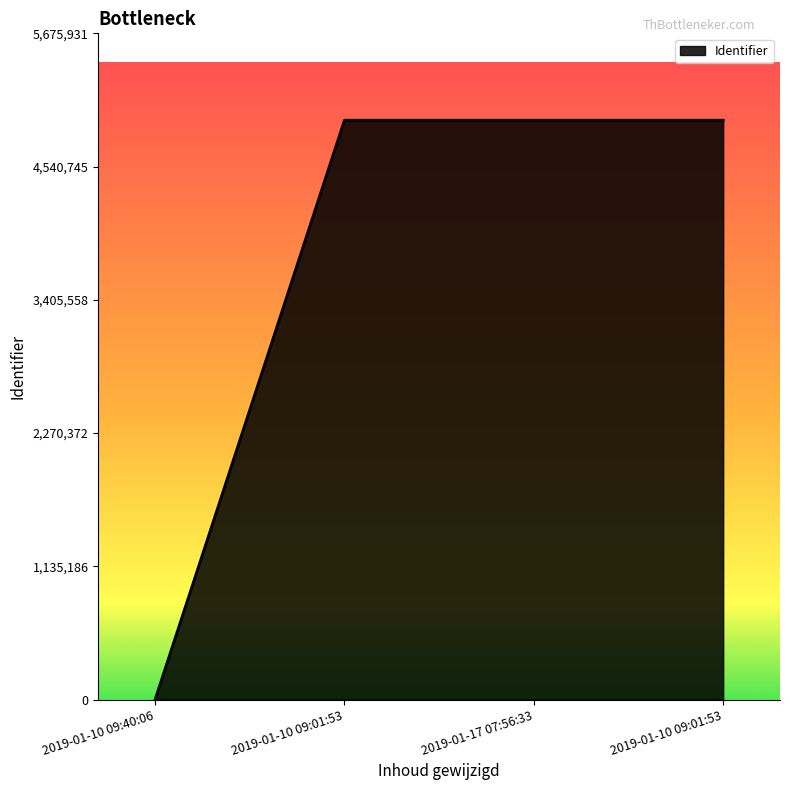

What is the change in value from 2019-01-10 09:01:53 to 2019-01-17 07:56:33?

+2